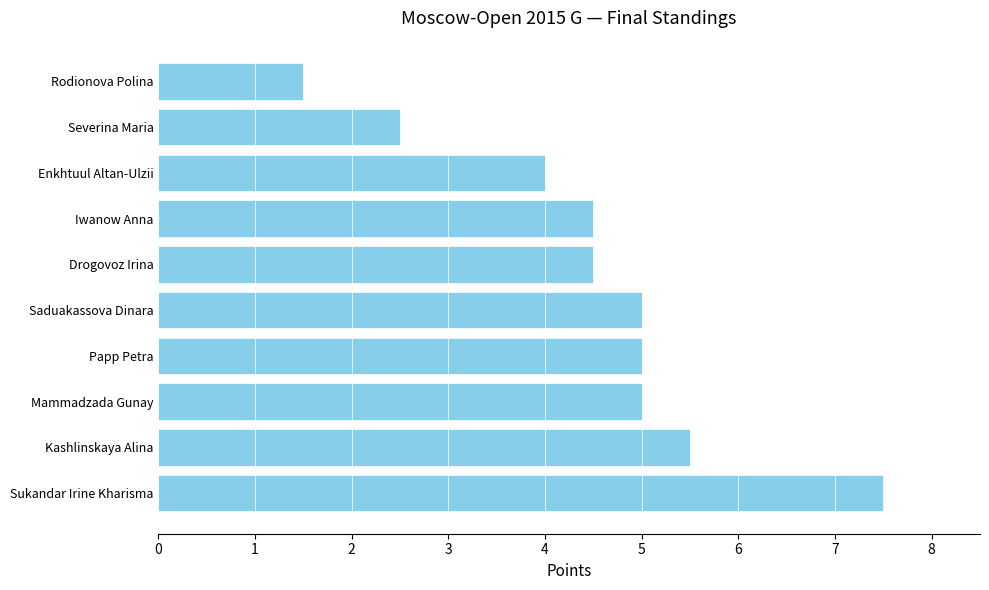

Reading bottom to top, what are all the values shown in this chart?

Sukandar Irine Kharisma=7.5	Kashlinskaya Alina=5.5	Mammadzada Gunay=5.0	Papp Petra=5.0	Saduakassova Dinara=5.0	Drogovoz Irina=4.5	Iwanow Anna=4.5	Enkhtuul Altan-Ulzii=4.0	Severina Maria=2.5	Rodionova Polina=1.5